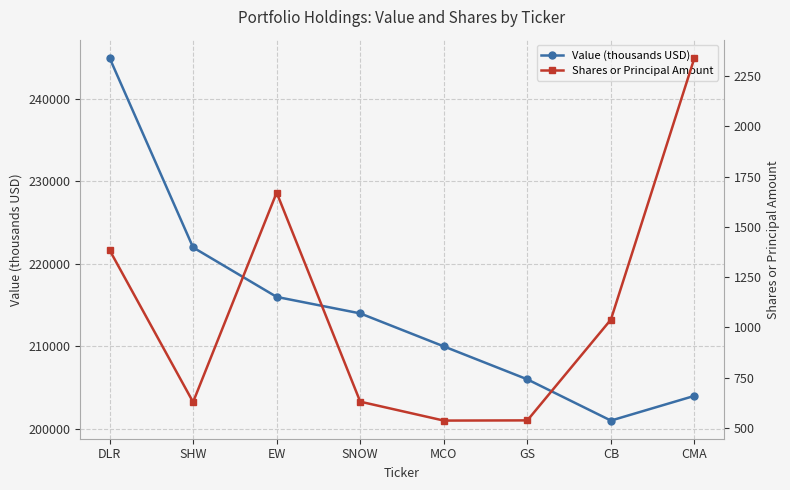

What is the sum of the Value (thousands USD) values at DLR and GS?

451000